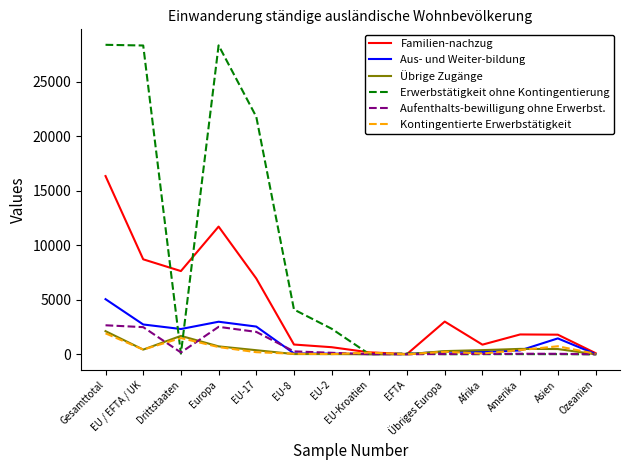

What is the maximum value for Familien-nachzug?

16363